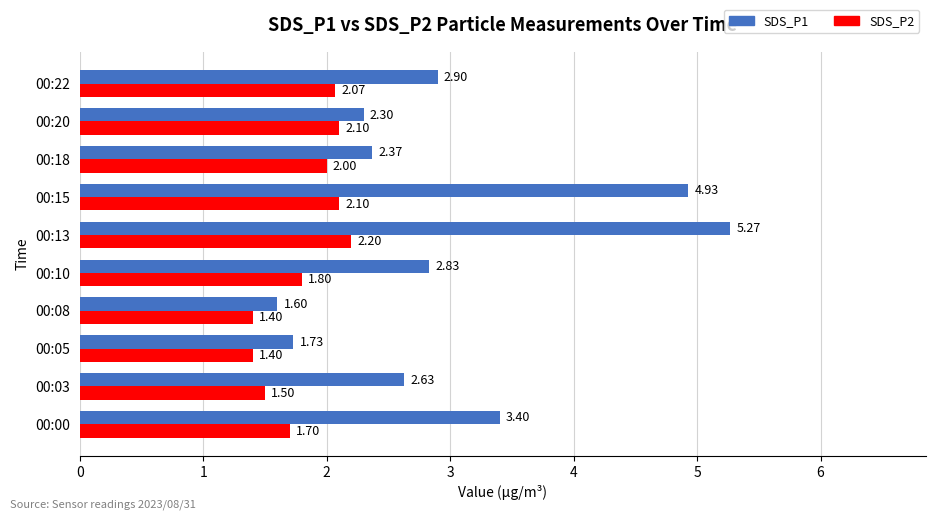

What is the sum of all SDS_P2 values?

18.3